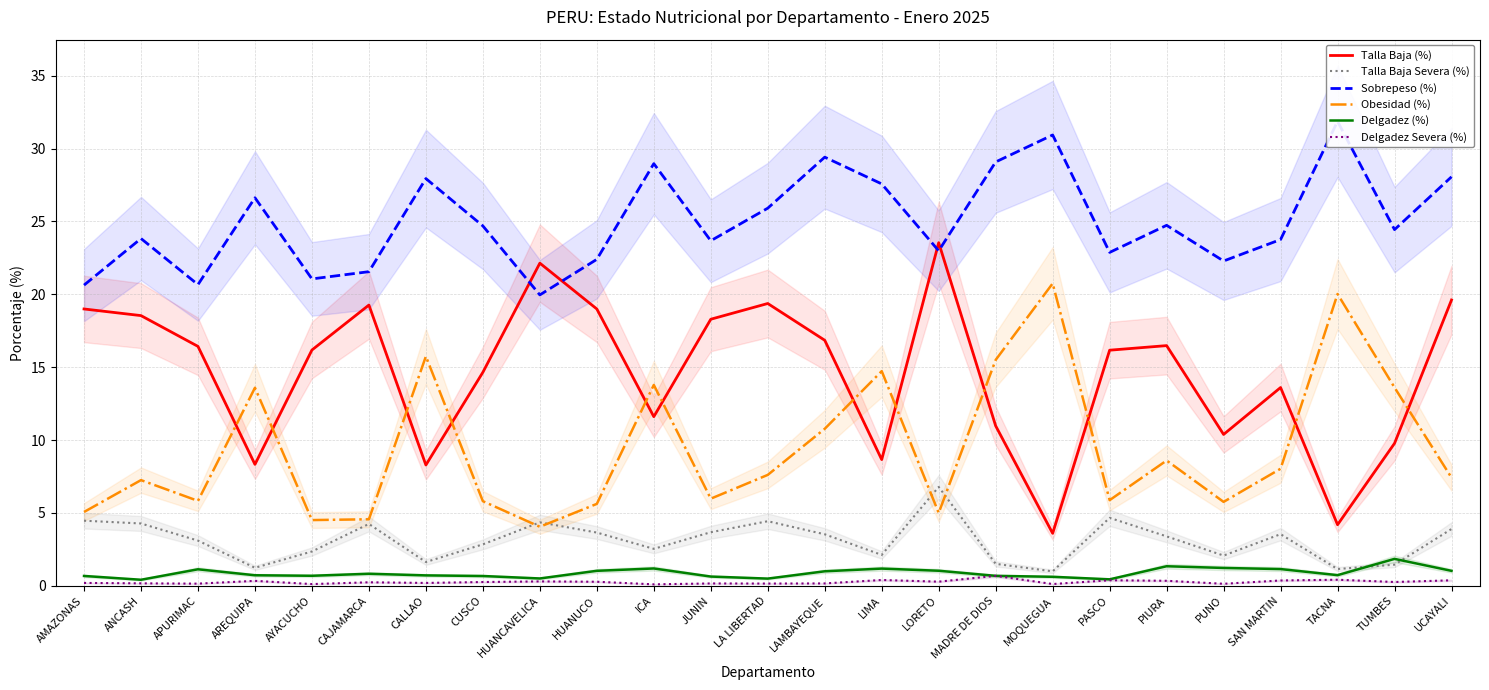

What is the total value across all series at HUANUCO?

52.0